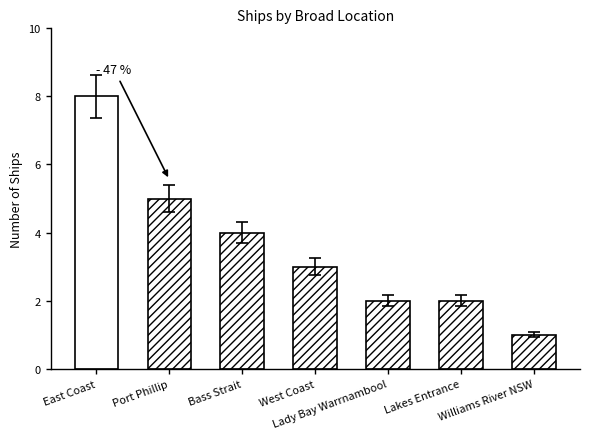

What is the greatest value displayed?

8